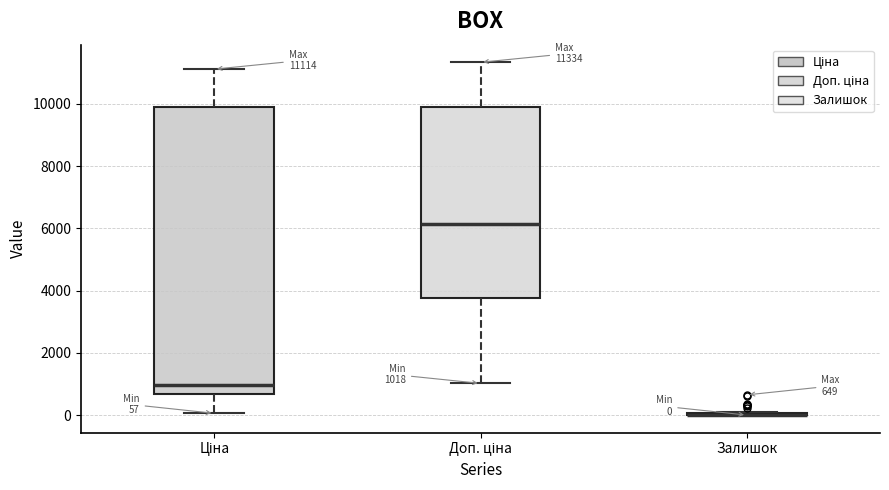

Comparing the boxes themselves (not the whiskers), which one is the tallest?

Ціна